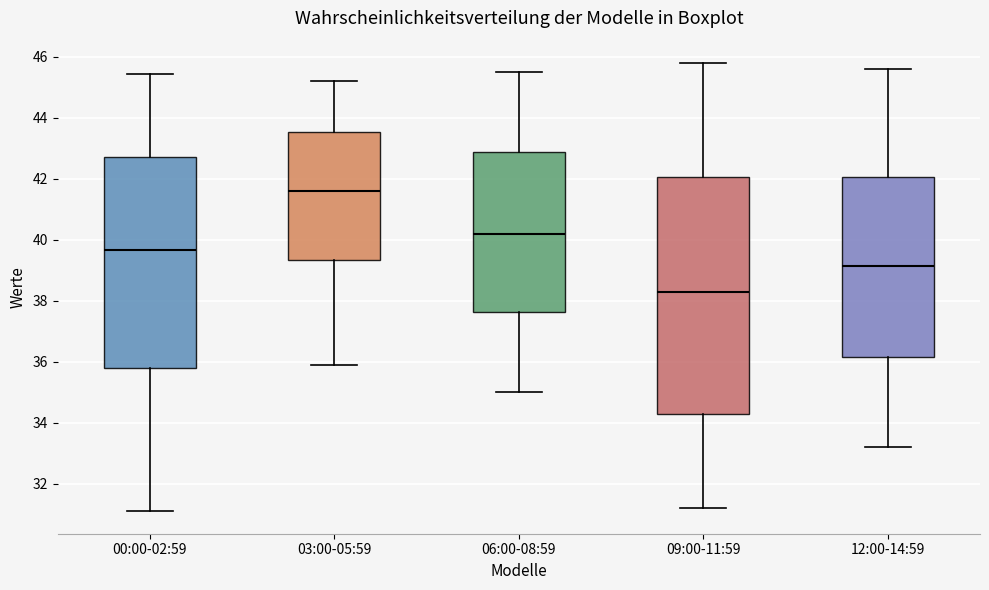

Where is the lower edge of the box for 12:00-14:59 on the y-axis? The values are not printed on the chart, so give them approximately, as read against the axis.

36.2